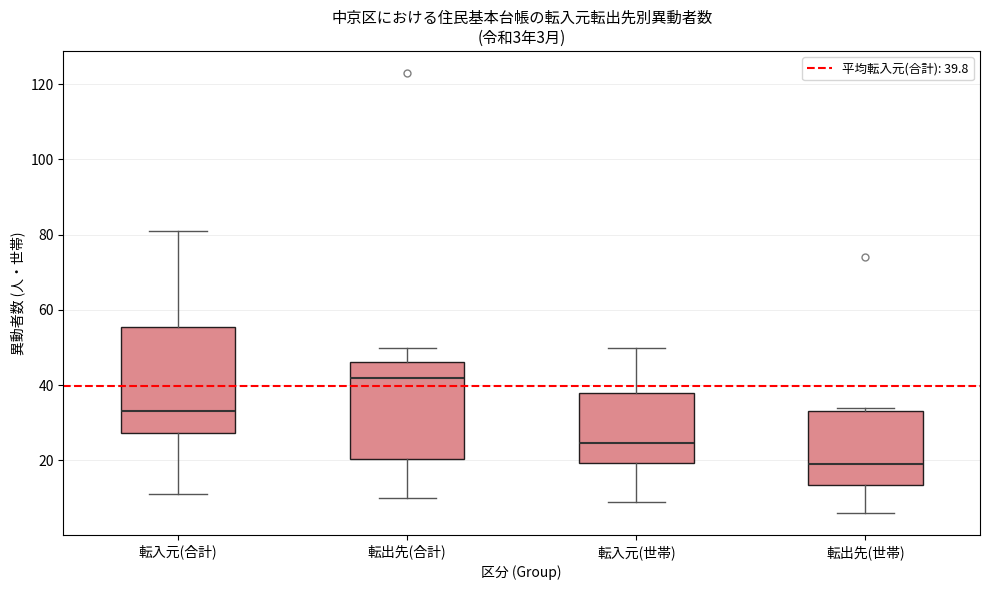

Which box's median line is the highest?

転出先(合計)